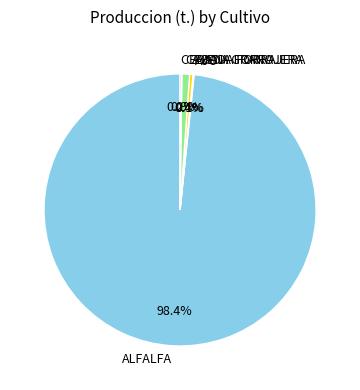

What is the largest slice in the pie chart?

ALFALFA